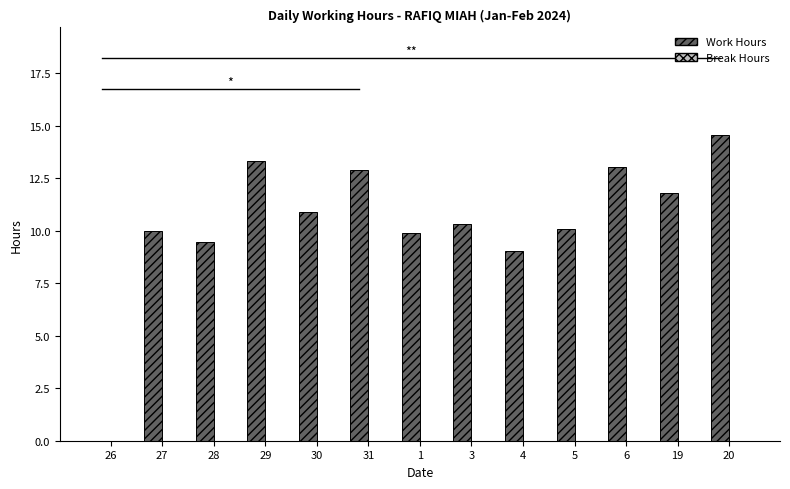

The value at 1 is 9.9. True or false?

True